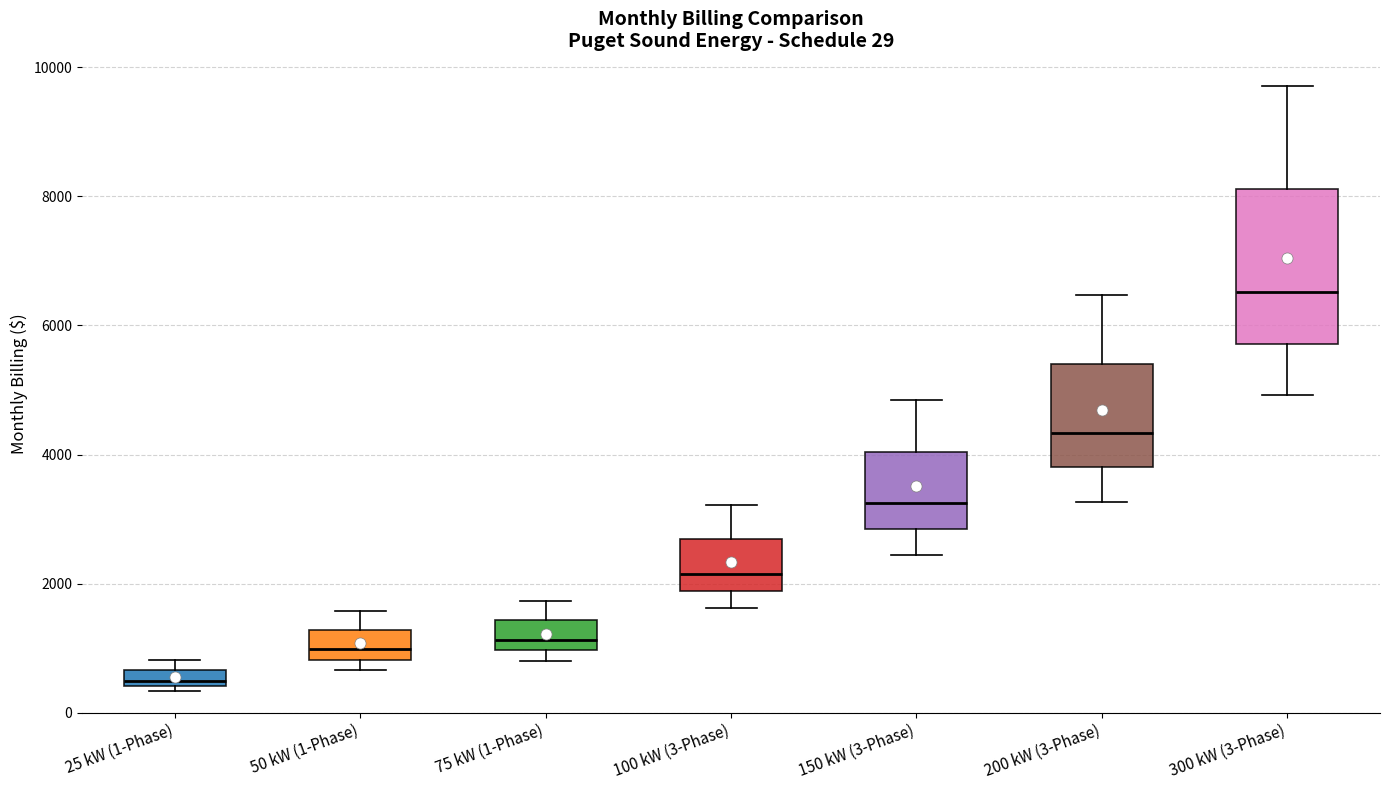

Which box has the highest median line?

300 kW (3-Phase)